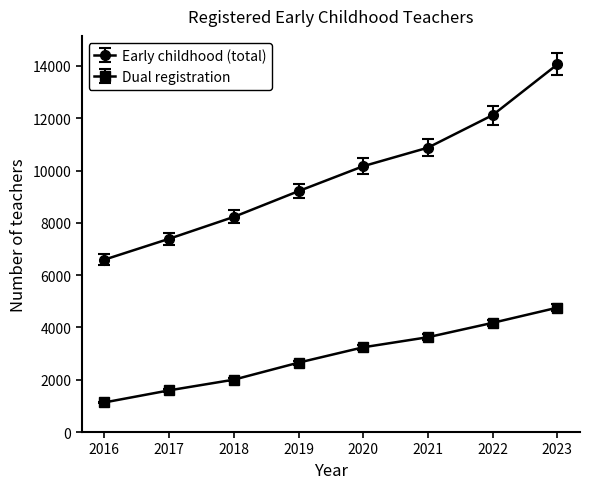

Which category has the lowest value in the Dual registration series?

2016